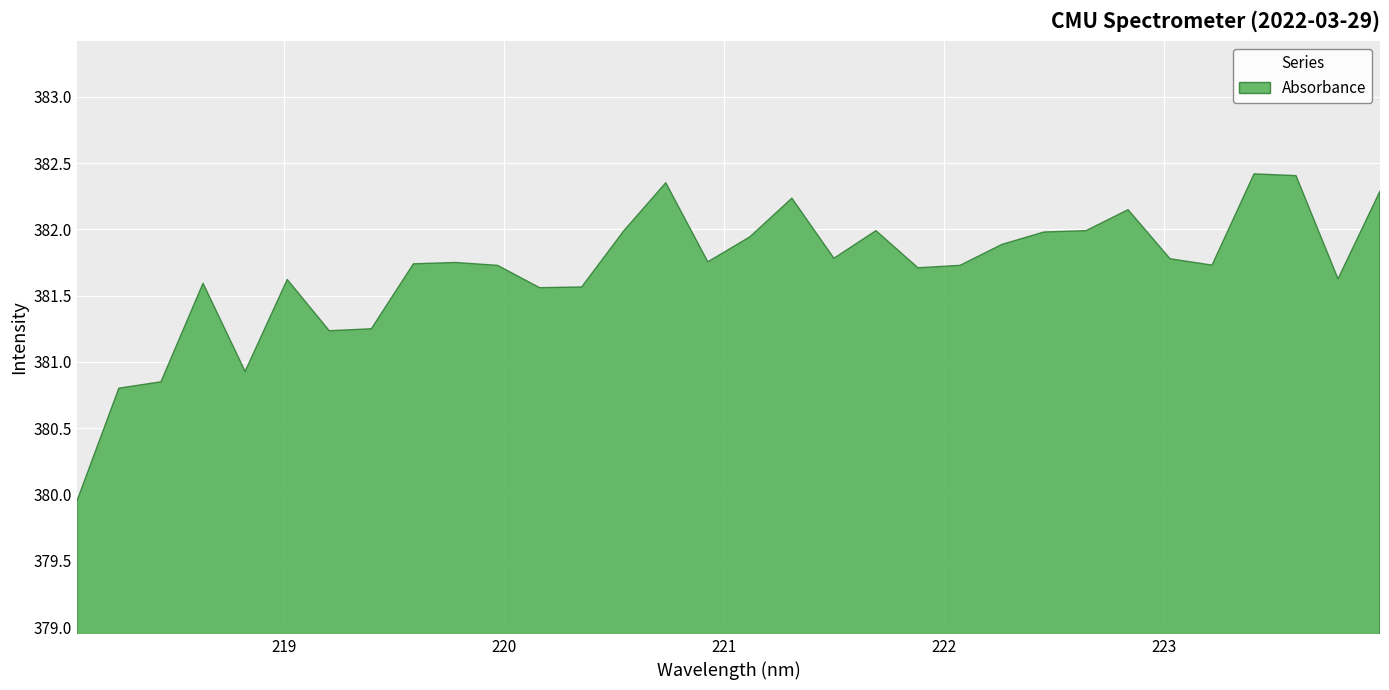

How many interior local peaks (higher than both neighbors) does the data have?

8